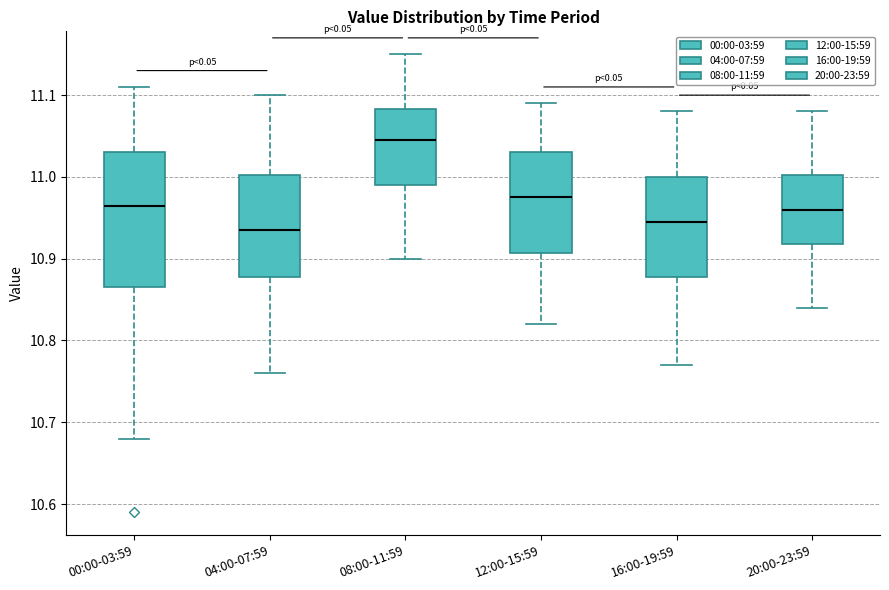

Where is the upper edge of the box for 16:00-19:59 on the y-axis? The values are not printed on the chart, so give them approximately, as read against the axis.

11.00